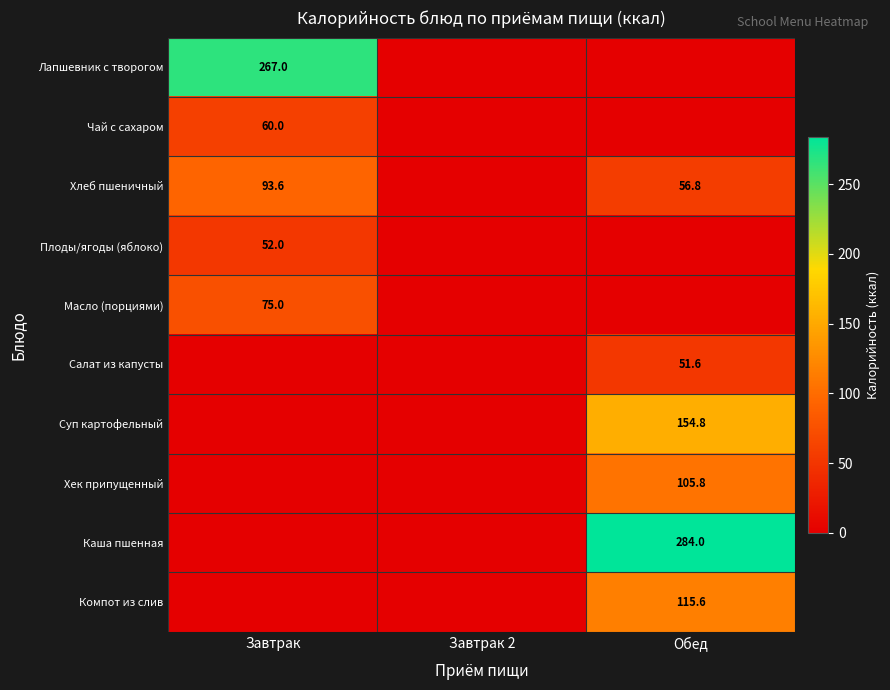

At which category is the sum across all series the highest?

Обед